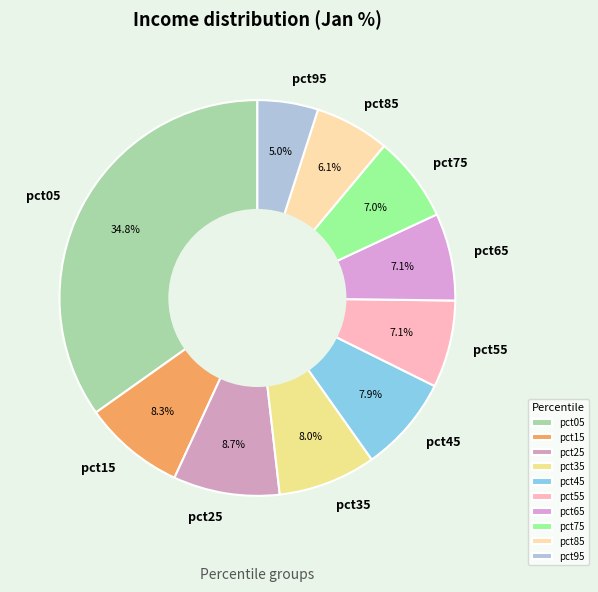

To the nearest percent, what percentage of the pie is pct75?

7%